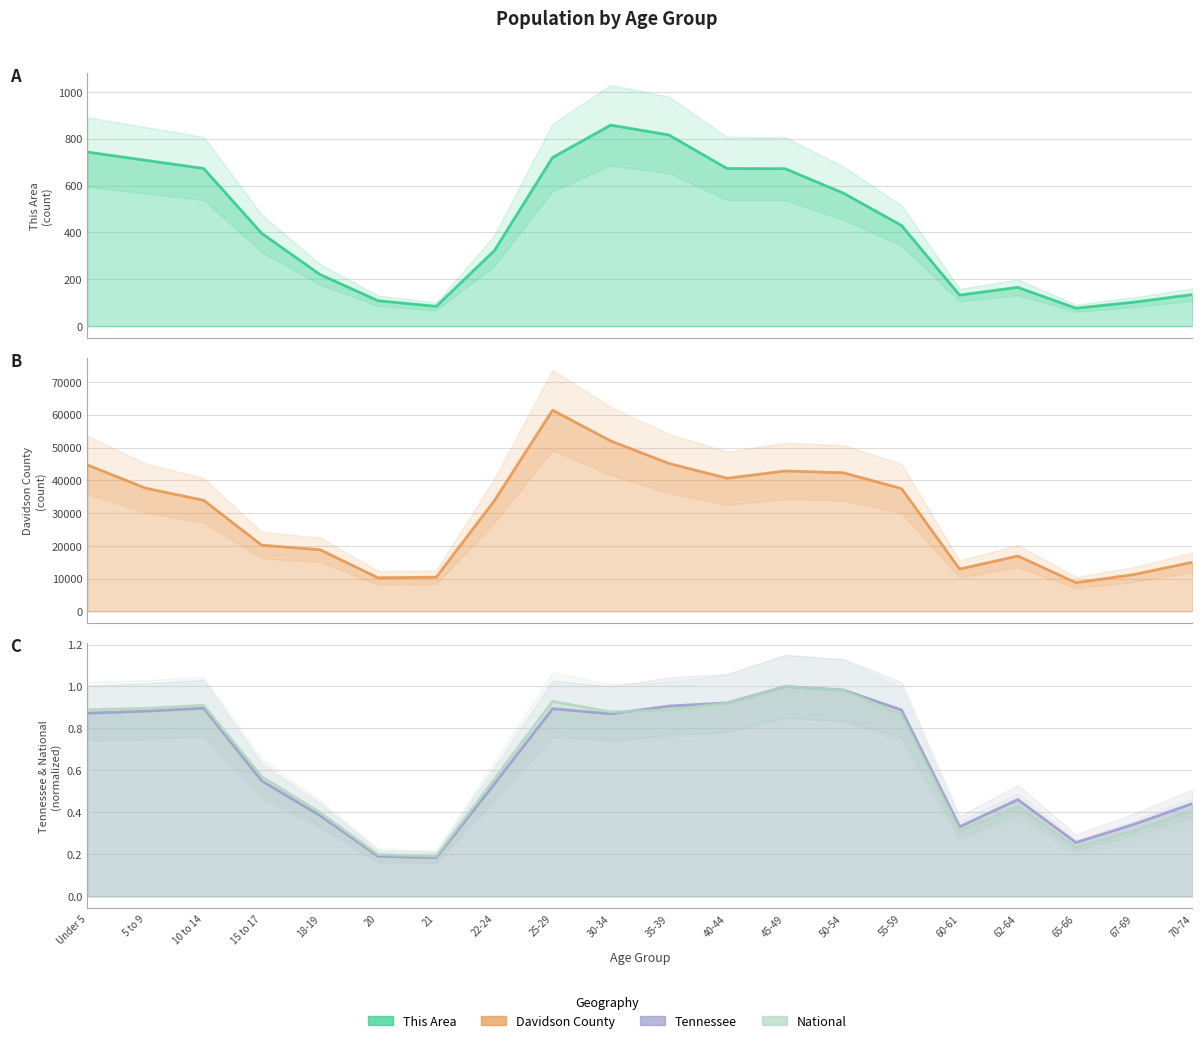

What is the label of the 7th point from the left?

21